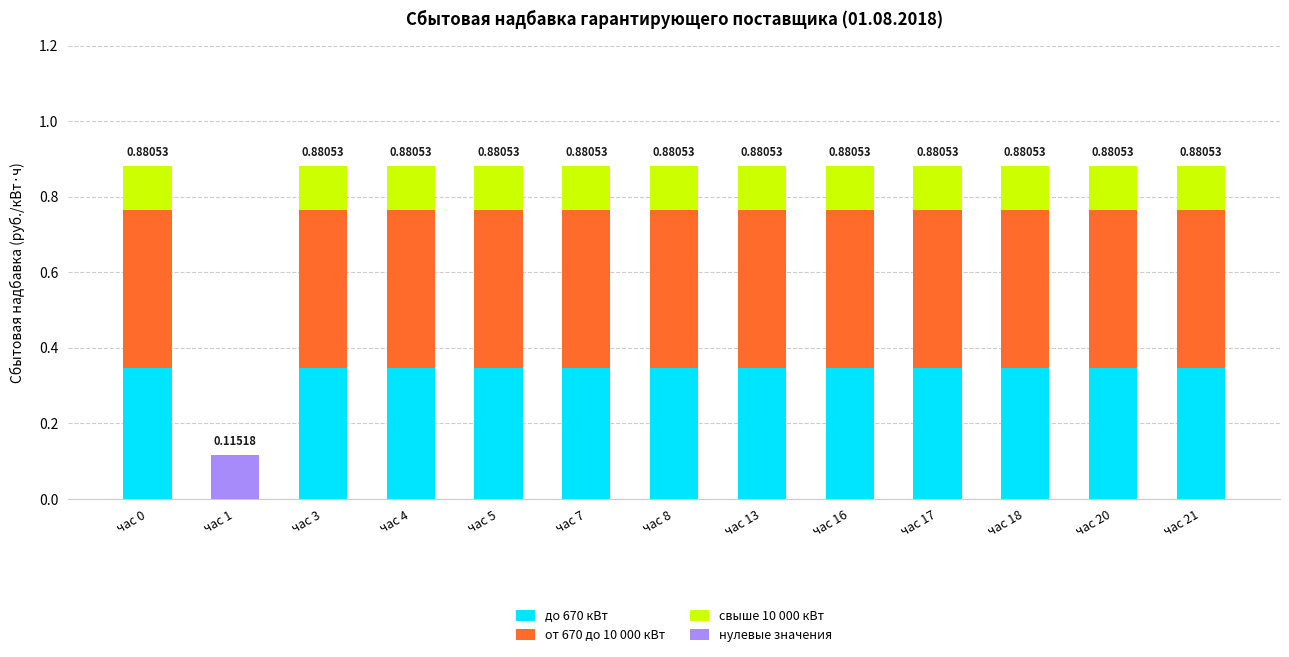

What is the total value across all series at час 17?

0.9